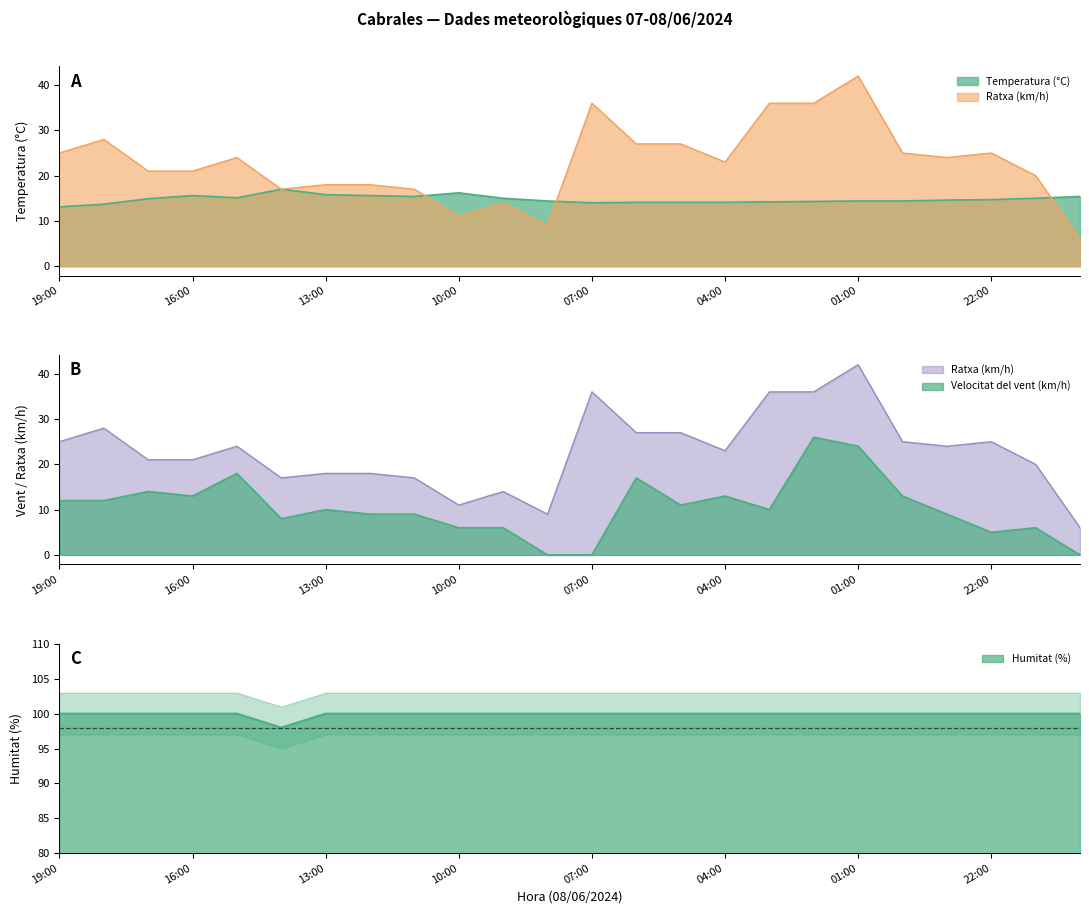

At which label is Velocitat del vent (km/h) closest to 13?

16:00